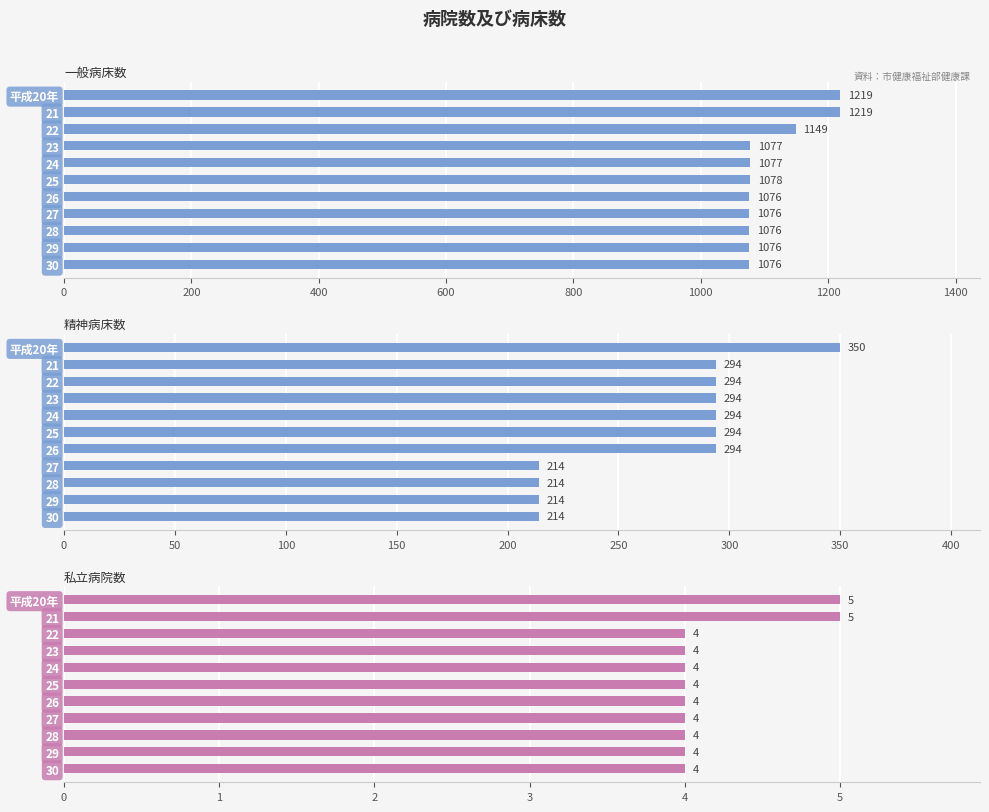

What position from the left is 23?

4